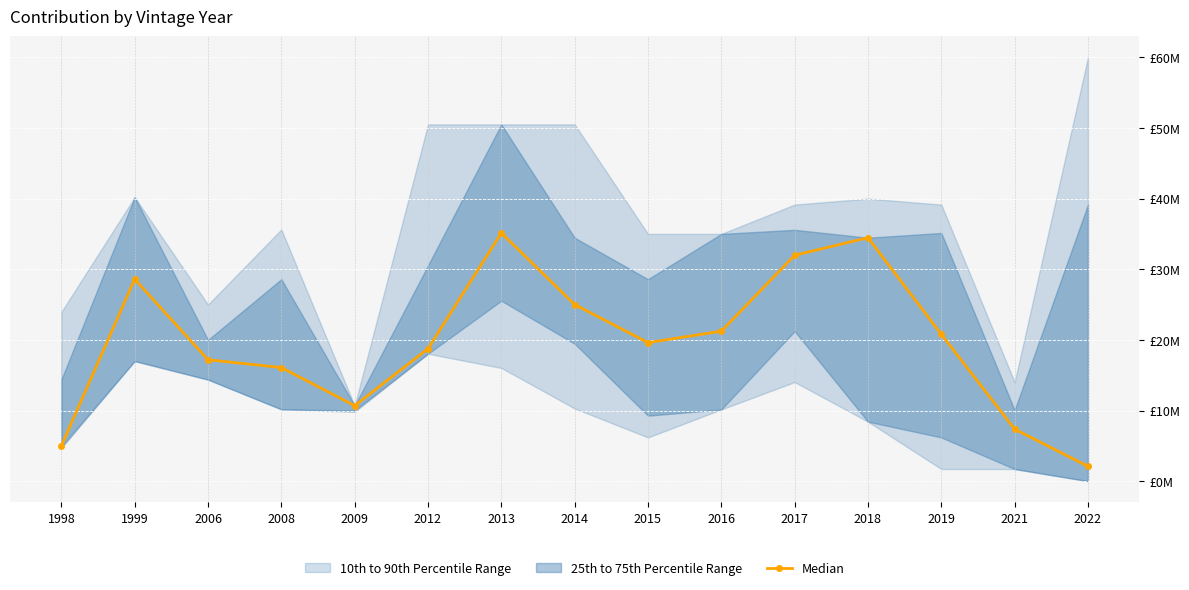

The chart shows a value of 1255330 at 1998. True or false?

False